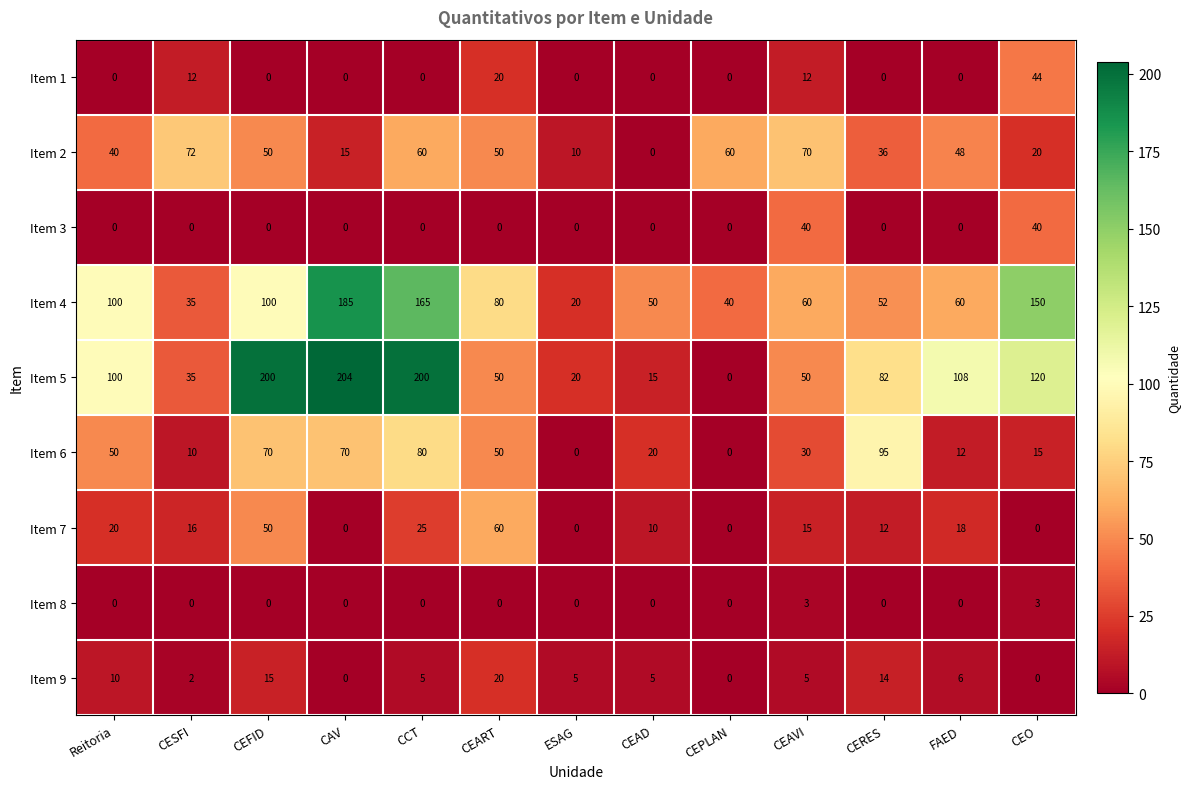

What is the average value of the Item 1 series?

7